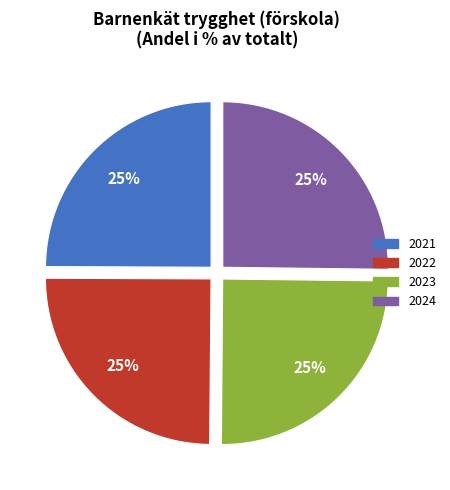

True or false: 2023 accounts for 25% of the total.

True